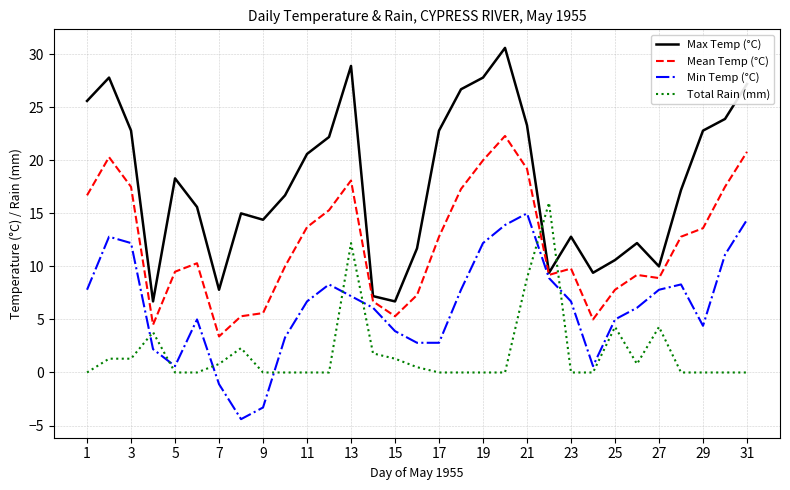

What is the minimum value shown in the chart?

-4.4